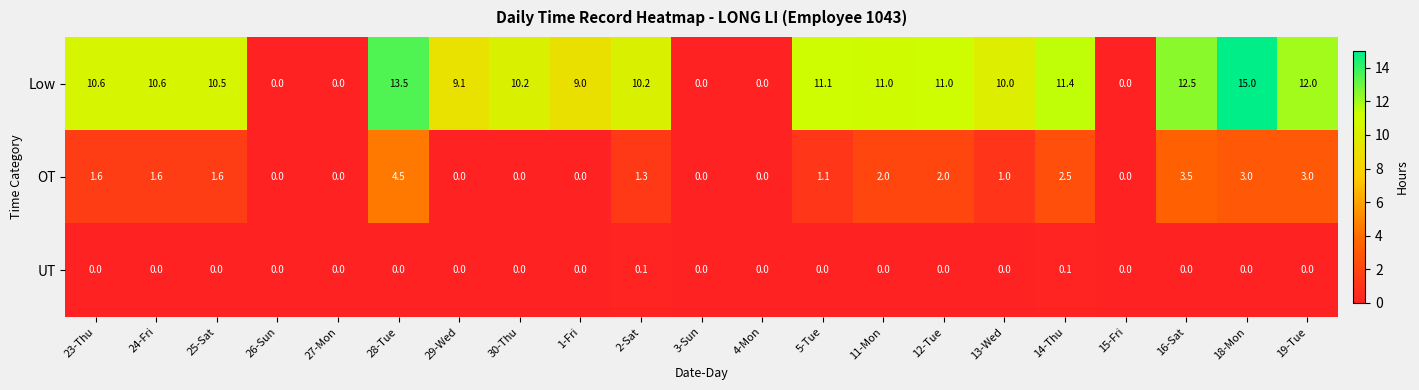

What is the difference between the maximum and minimum values in the OT series?

4.5